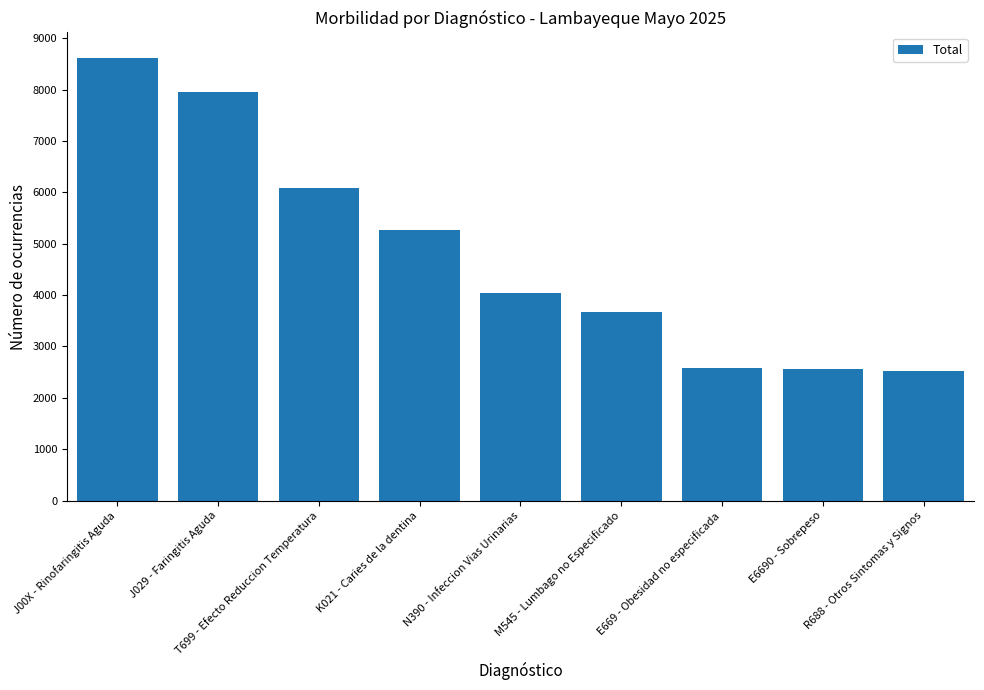

What is the ratio of the value at N390 - Infeccion Vias Urinarias to the value at K021 - Caries de la dentina?

0.8